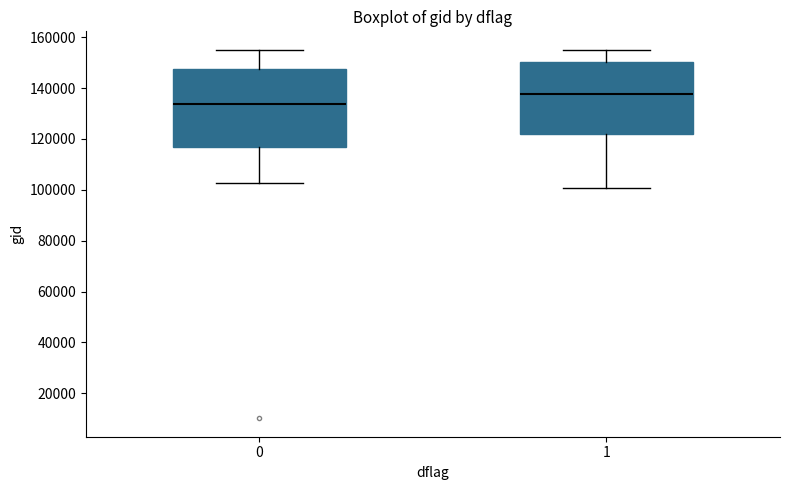

Comparing the boxes themselves (not the whiskers), which one is the tallest?

0